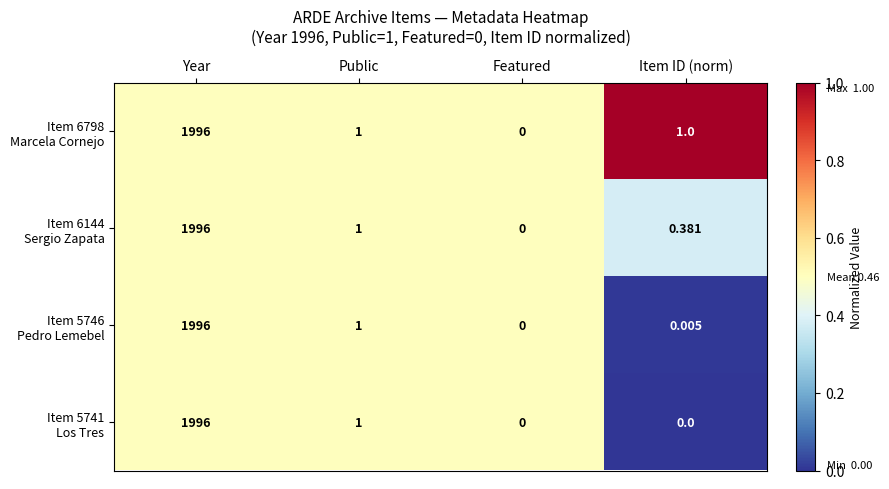

Which label corresponds to the largest value in the chart?

Year